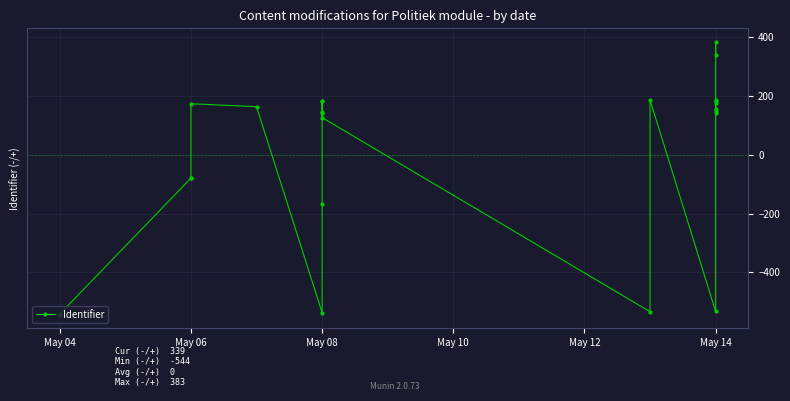

What value does the data have at May 06?

-79.7